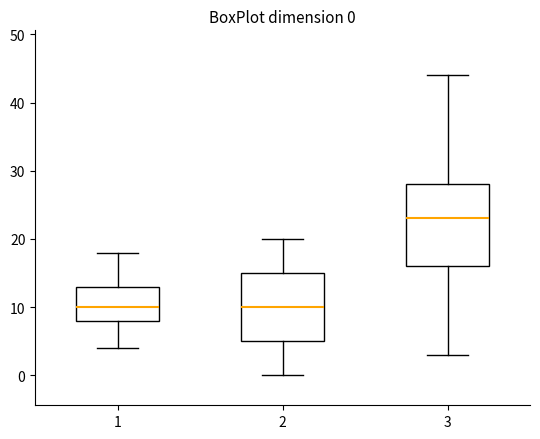

Which box's median line is the highest?

3